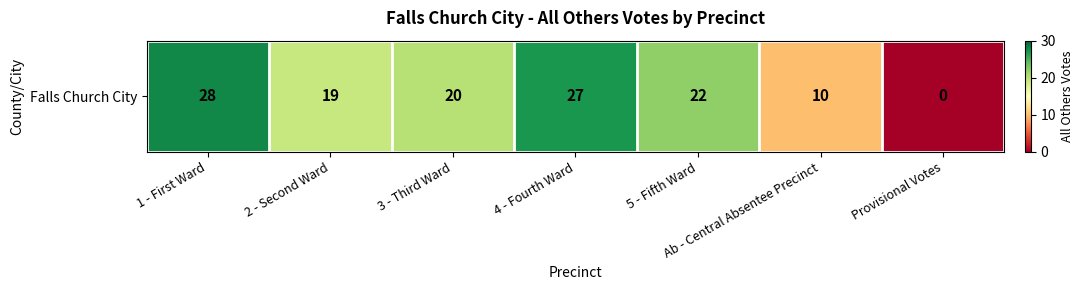

Reading right to left, transcribe all the data shown in this chart.

0	10	22	27	20	19	28